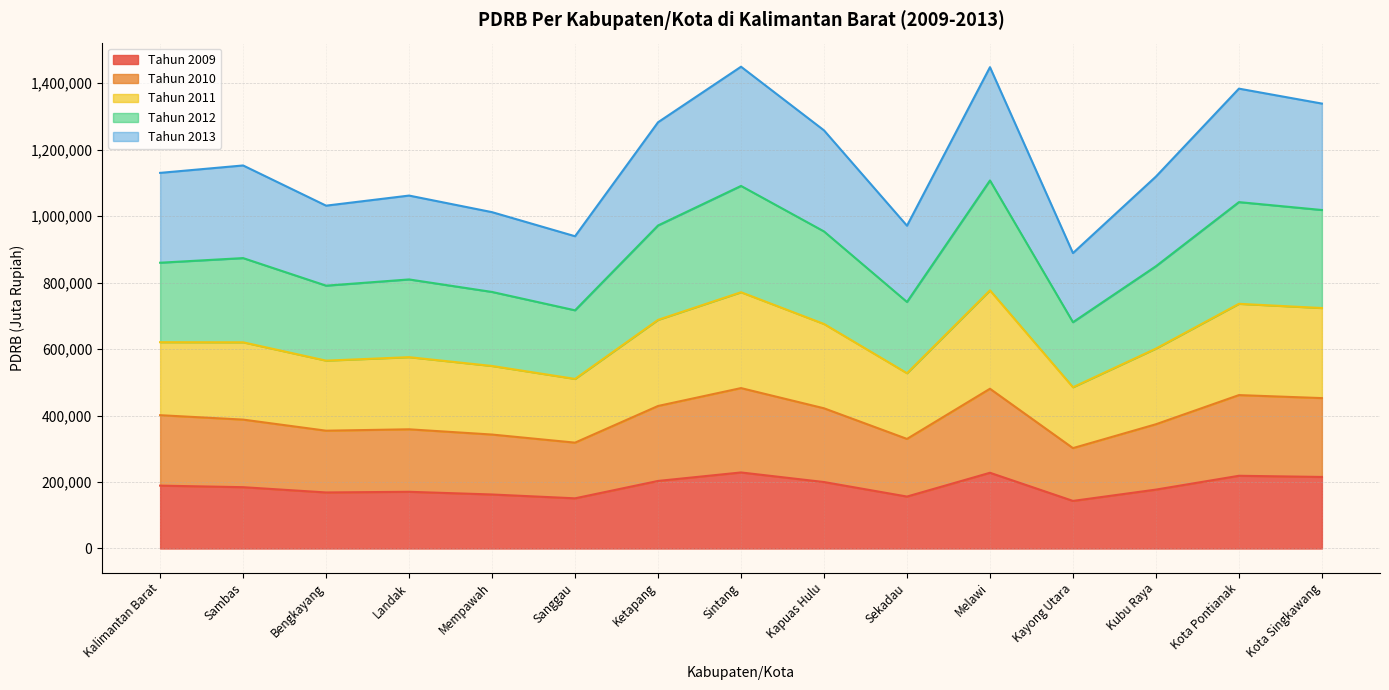

What is the lowest value of the Tahun 2009 series?

143177